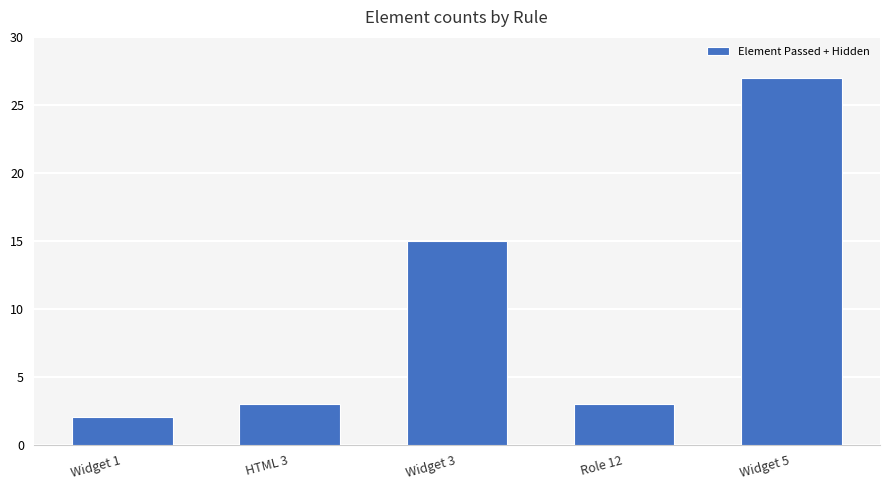

What is the change in value from HTML 3 to Widget 5?

+24